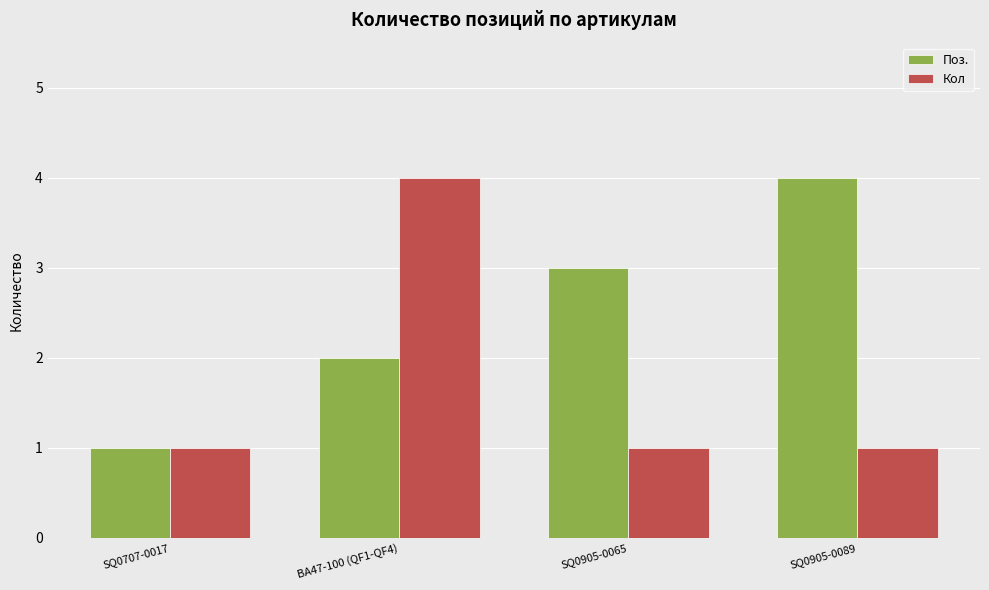

Read the Кол value at SQ0707-0017.

1